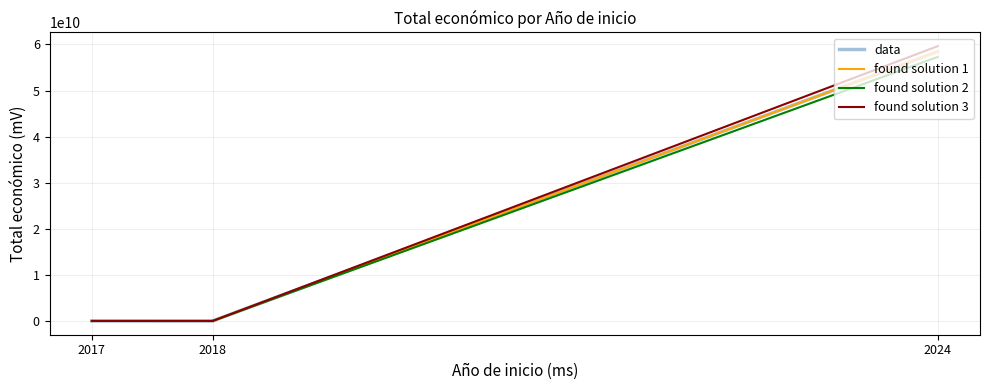

The found solution 3 series shows 17036500917.7 at 2024. True or false?

False